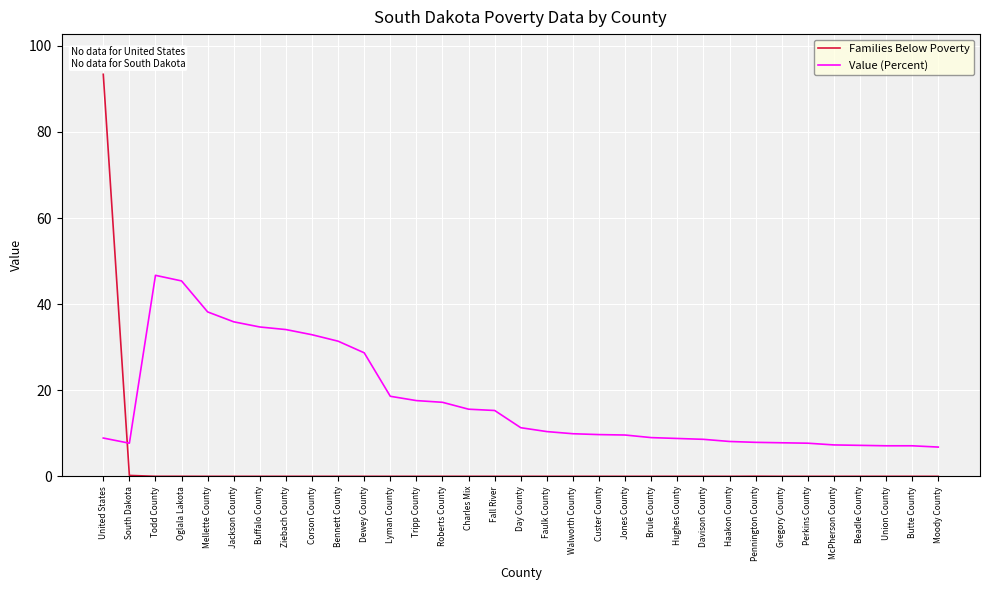

Which series changed the most between Bennett County and Custer County?

Value (Percent)